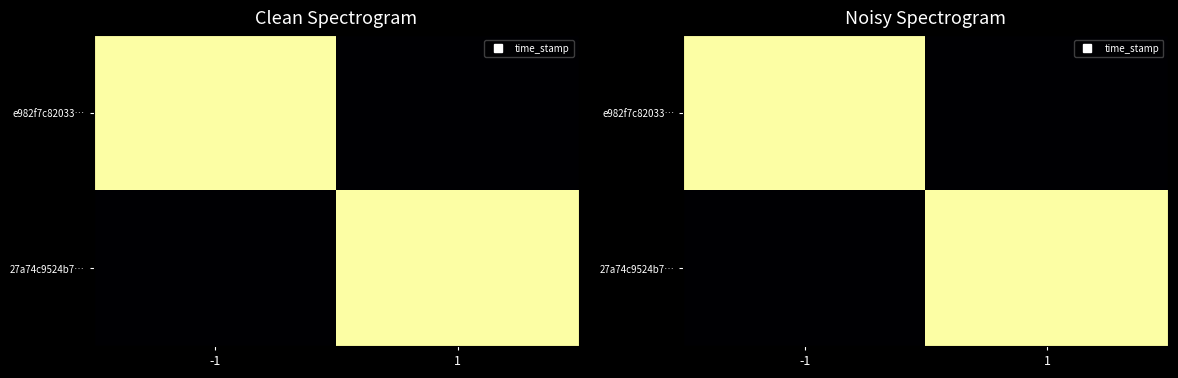

Read the e982f7c82033… value at -1.

1703135588.2